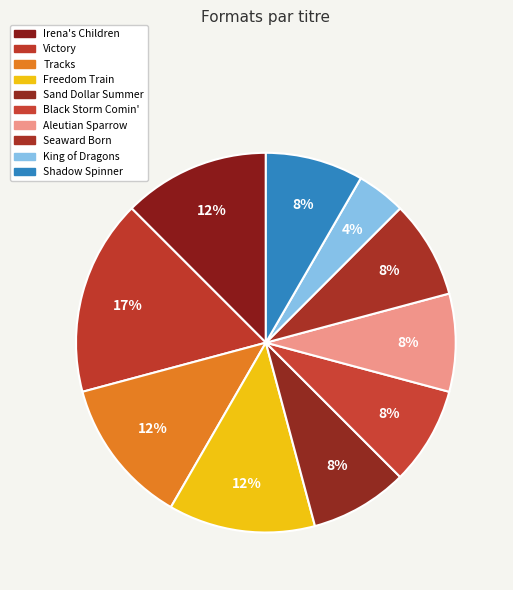

Is Seaward Born the majority of the pie?

No